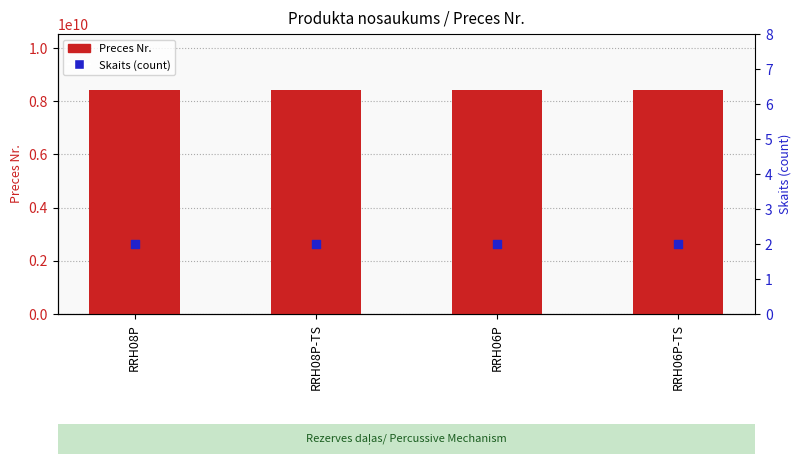

What is the total value across all series at RRH06P?

8426111106